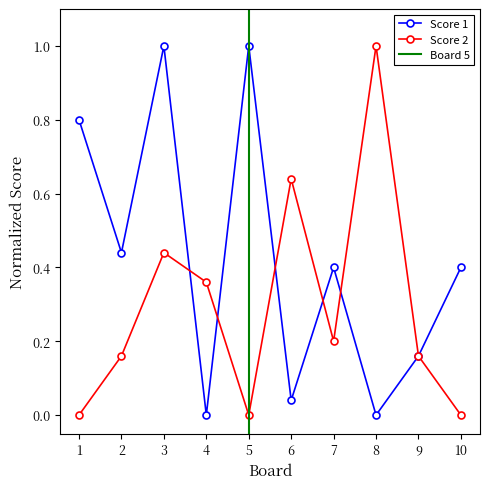

Which series has the largest total across all categories?

Score 1